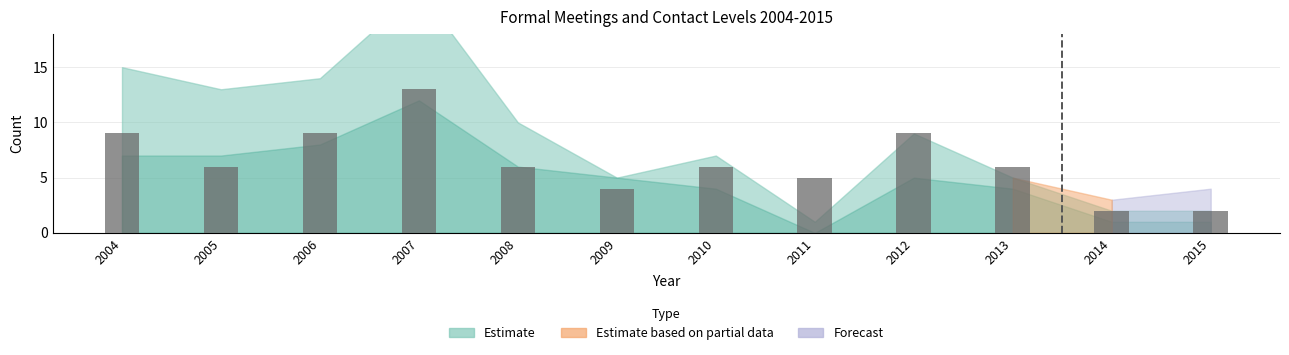

Reading right to left, what are all the values shown in this chart?

2	2	6	9	5	6	4	6	13	9	6	9